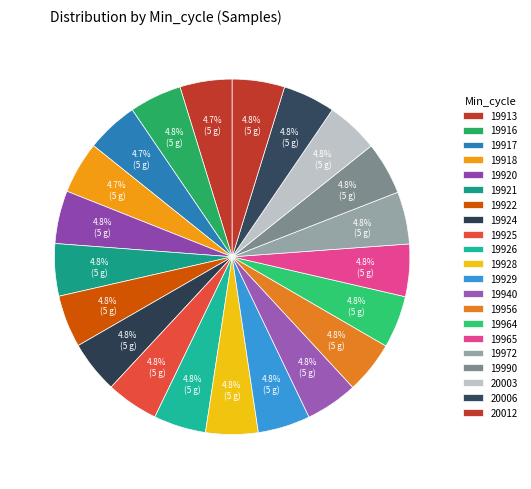

Approximately how many times larger is the value at 19916 compared to 19956?

1.0